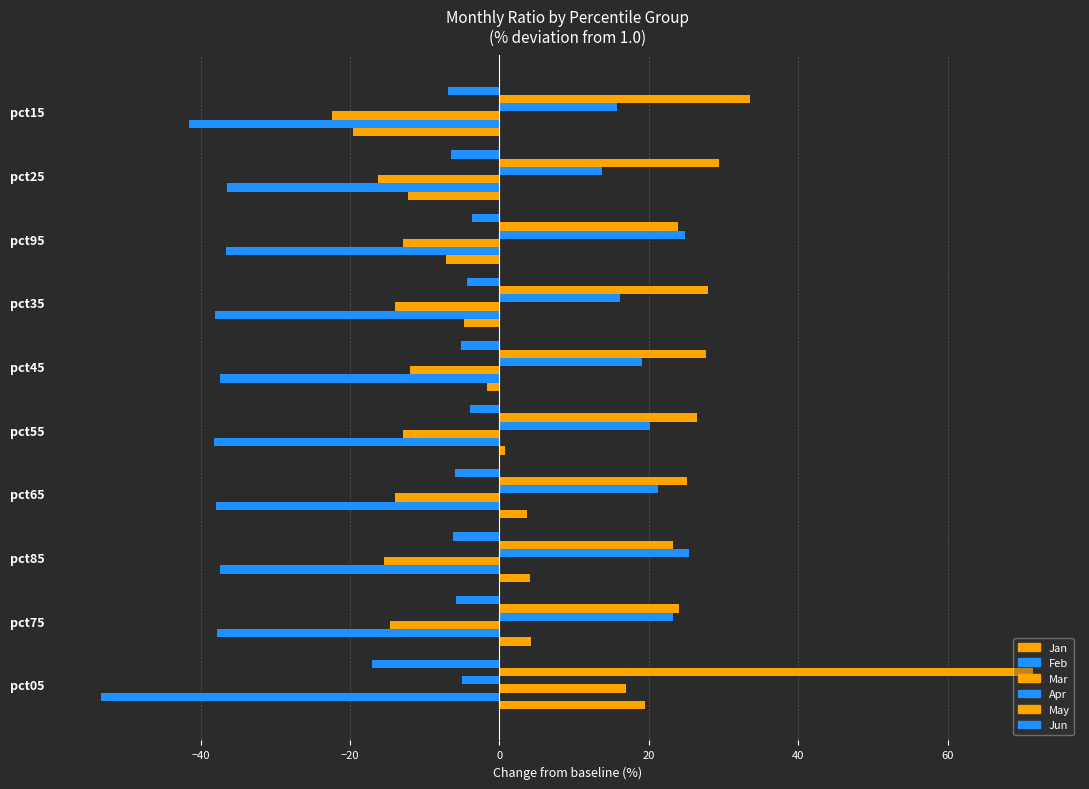

Reading left to right, list all the values displayed in this chart.

Jan: 19.5	4.2	4.1	3.8	0.8	-1.6	-4.8	-7.2	-12.2	-19.6
Feb: -53.3	-37.9	-37.4	-38.0	-38.2	-37.5	-38.0	-36.6	-36.4	-41.6
Mar: 16.9	-14.6	-15.4	-13.9	-12.9	-11.9	-14.0	-12.9	-16.2	-22.4
Apr: -5.0	23.2	25.4	21.3	20.2	19.0	16.2	24.9	13.7	15.7
May: 71.5	24.1	23.2	25.1	26.4	27.7	27.9	23.9	29.4	33.5
Jun: -17.0	-5.8	-6.2	-6.0	-4.0	-5.1	-4.4	-3.7	-6.4	-6.9